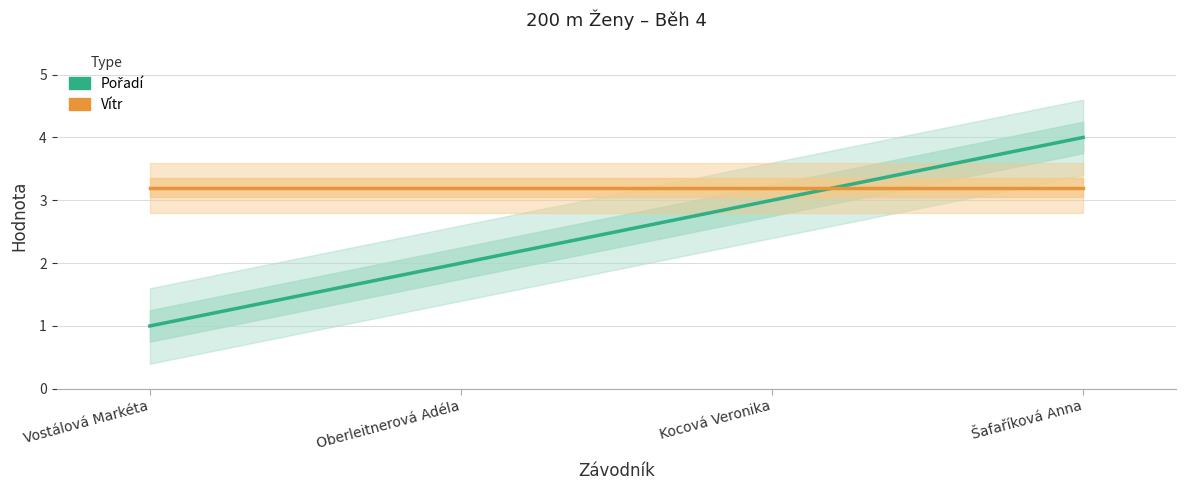

Which label corresponds to the smallest value in the chart?

Vostálová Markéta